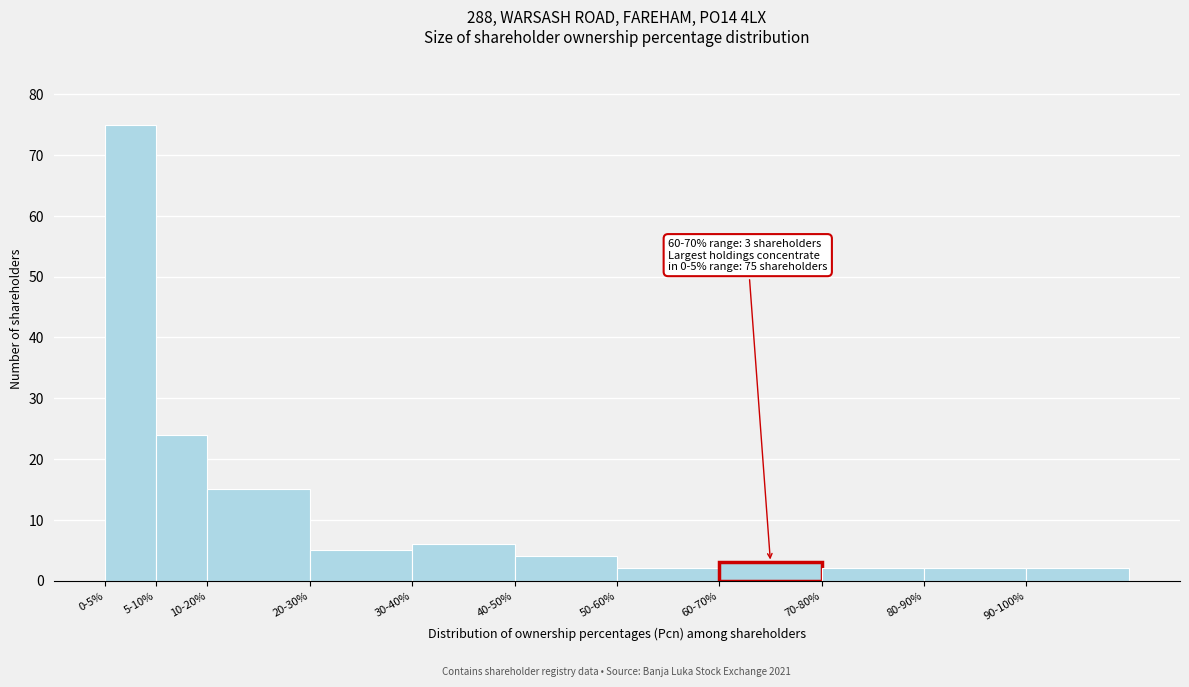

Reading left to right, transcribe all the data shown in this chart.

75	24	15	5	6	4	2	3	2	2	2